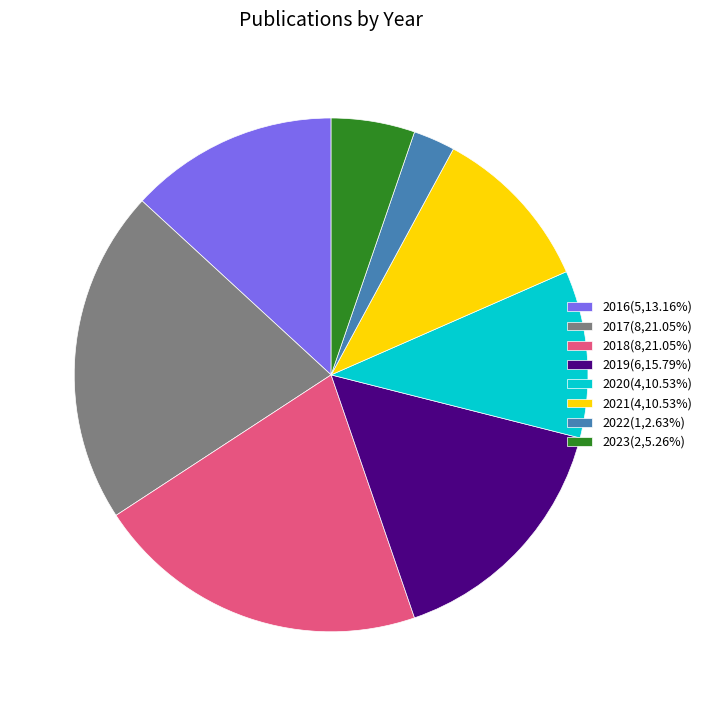

Is there any slice that represents more than half of the pie?

No